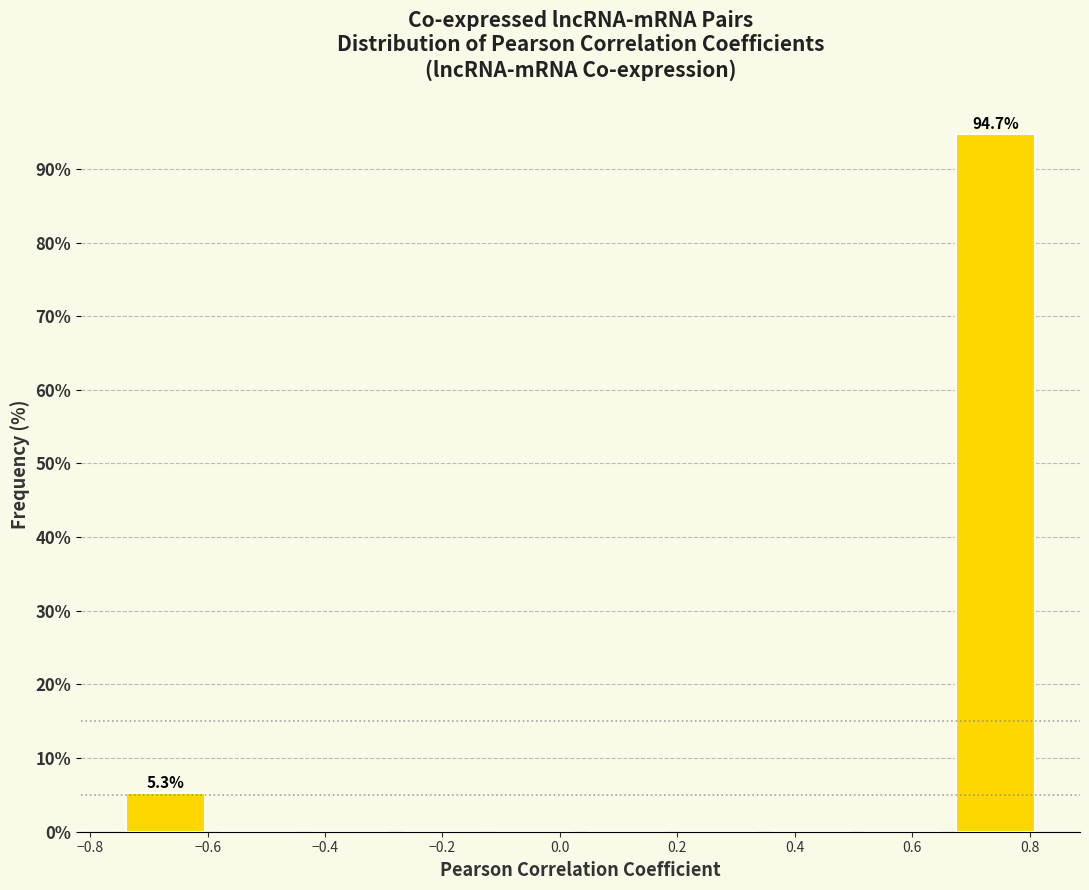

Over which range of the x-axis is the bar tallest?

0.66 to 0.82